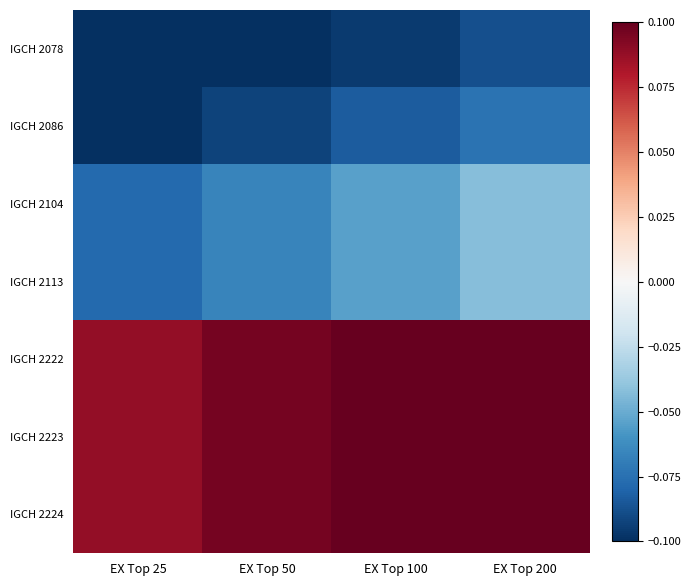

Rank the series at EX Top 200 from highest to lowest value.

IGCH 2222, IGCH 2223, IGCH 2224, IGCH 2104, IGCH 2113, IGCH 2086, IGCH 2078